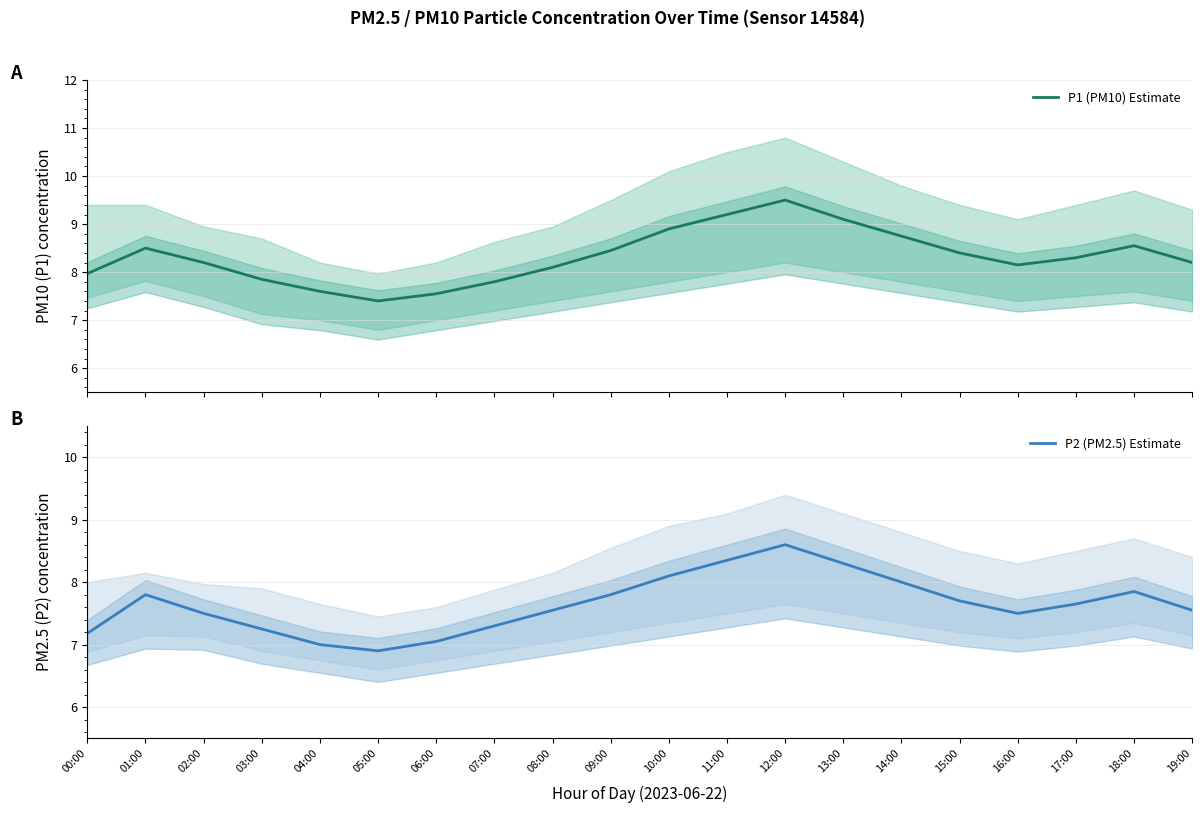

Does the chart have visible grid lines?

Yes